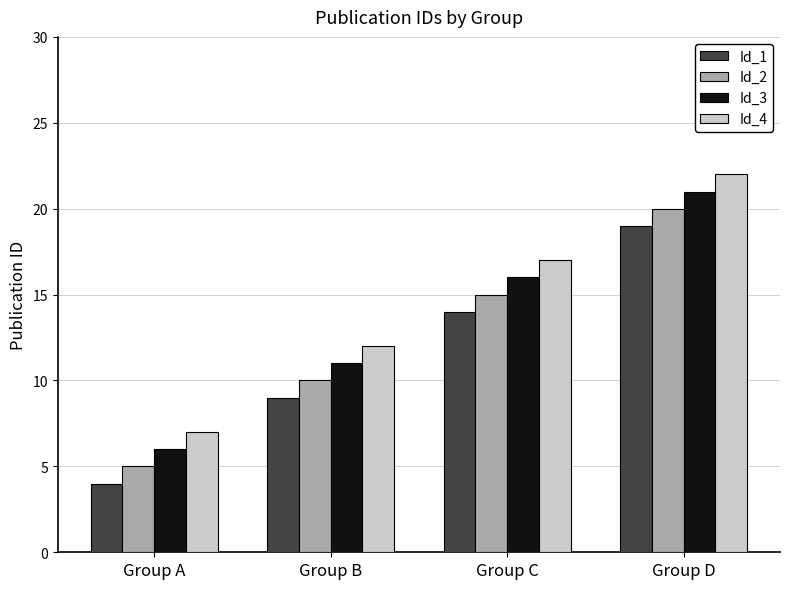

Where is Id_4 nearest to the value 14?

Group B